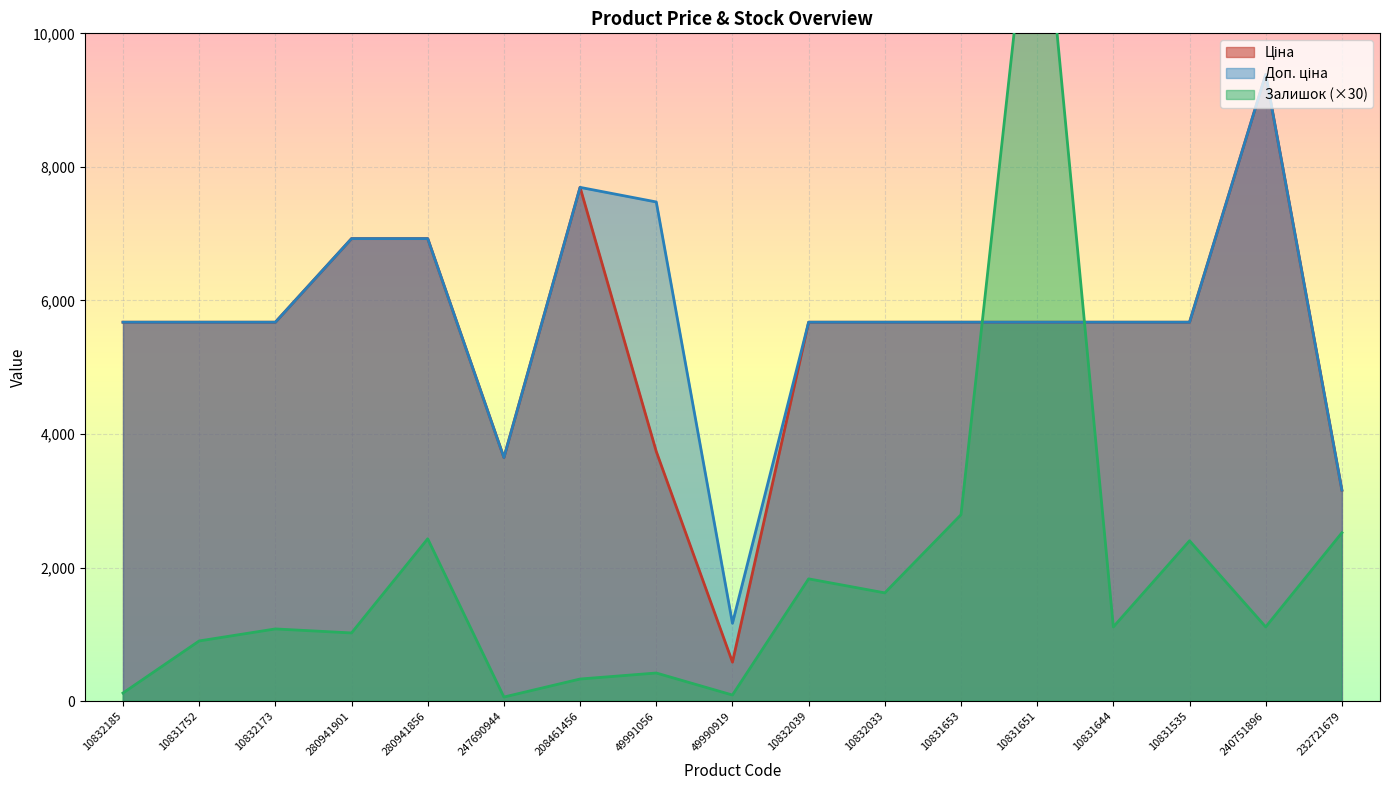

Which has a higher value, 49990919 or 10832173?

10832173